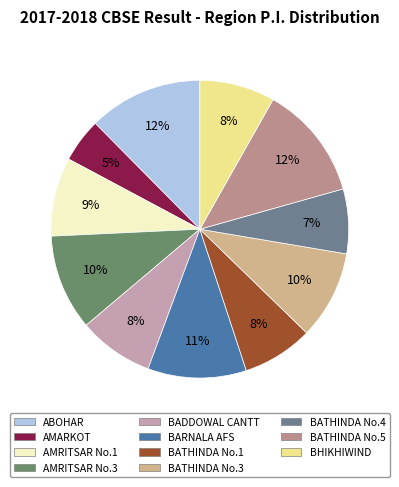

Is there a majority slice in this chart?

No